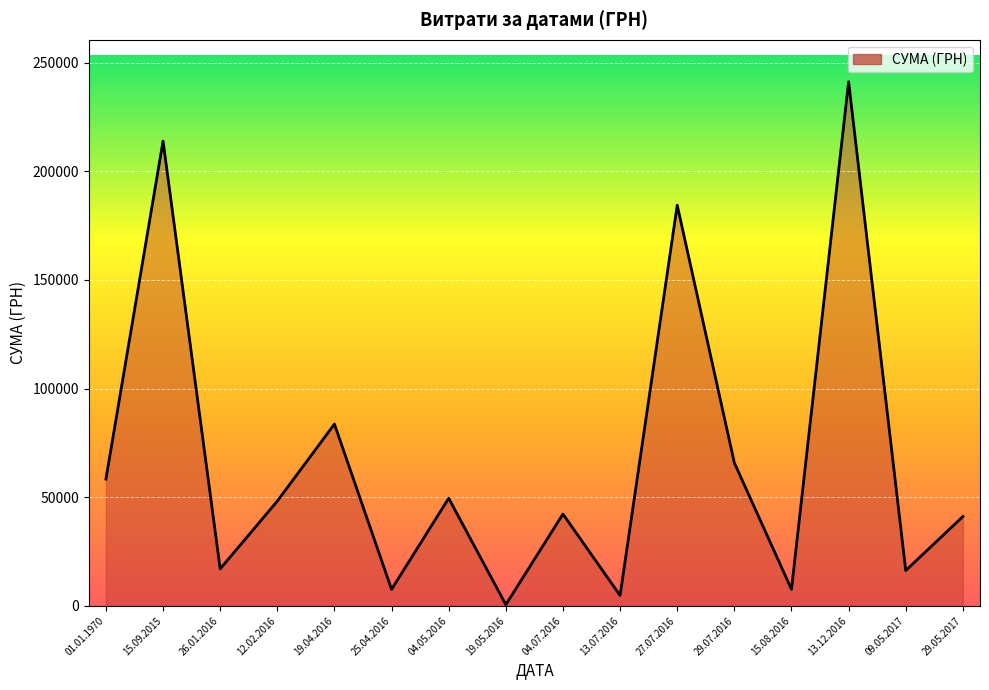

What is the smallest value displayed?

528.0